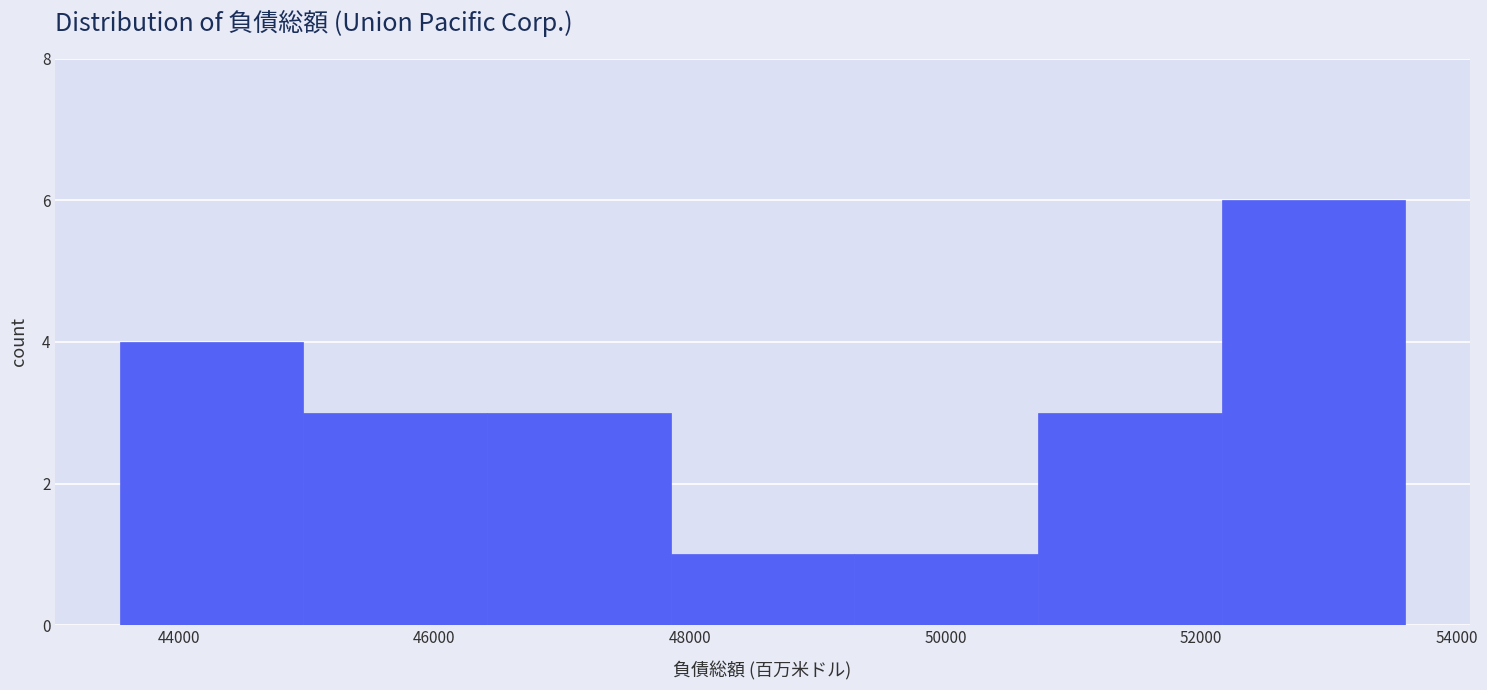

Reading left to right, transcribe this chart: for each bar, give the range it covers on the x-axis and its height. Neither the bar edges nor the heights are printed on the chart, so give them approximately, as read against the axes.

43600 to 45000: 4
45000 to 46400: 3
46400 to 47800: 3
47800 to 49200: 1
49200 to 50800: 1
50800 to 52200: 3
52200 to 53600: 6